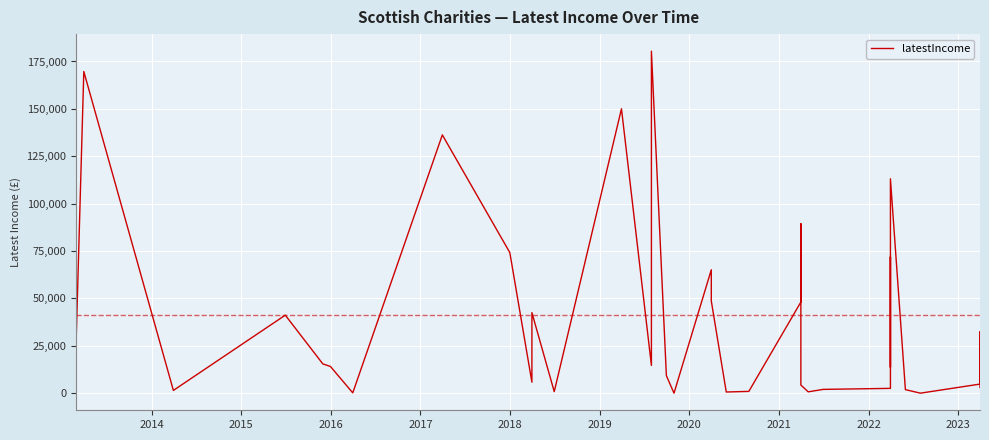

How many positive values are there?

39